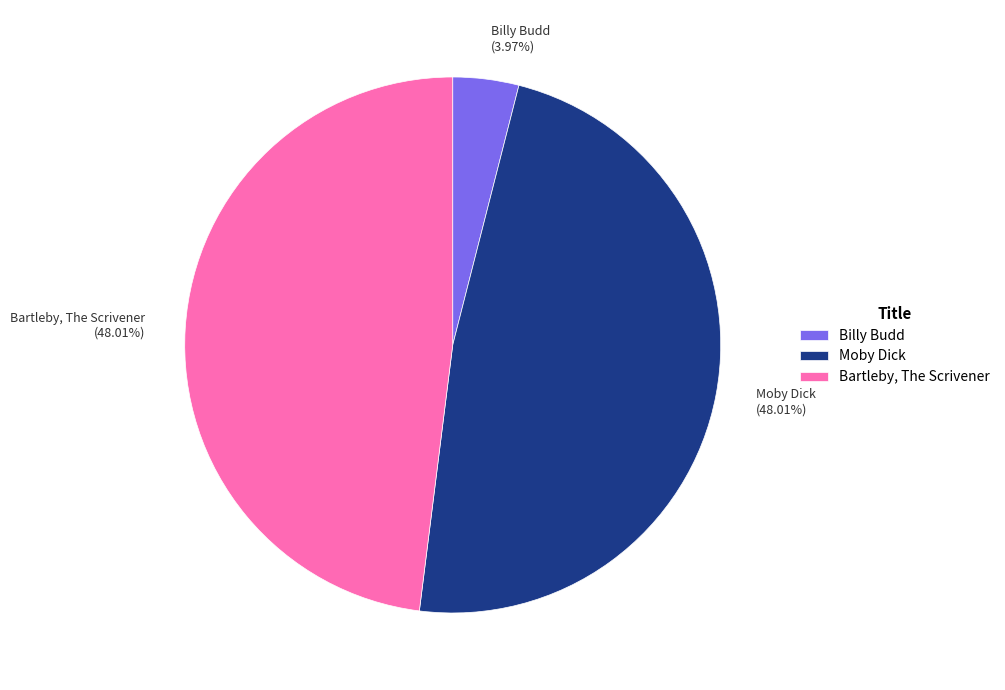

Does Moby Dick account for over 50% of the chart?

No